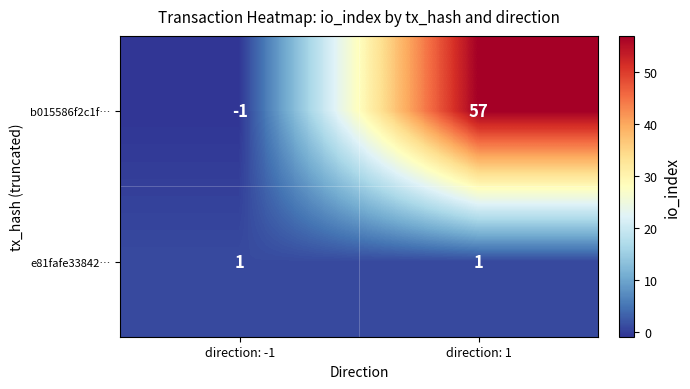

How many distinct data groups are displayed?

2